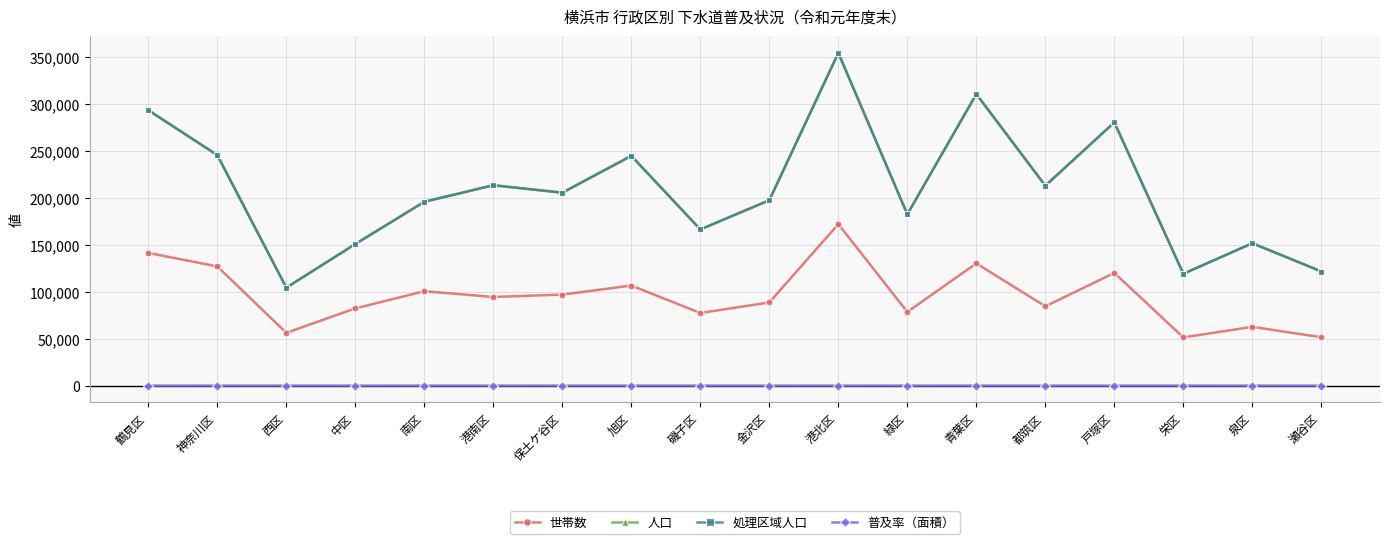

Where is the first local minimum for 処理区域人口?

西区